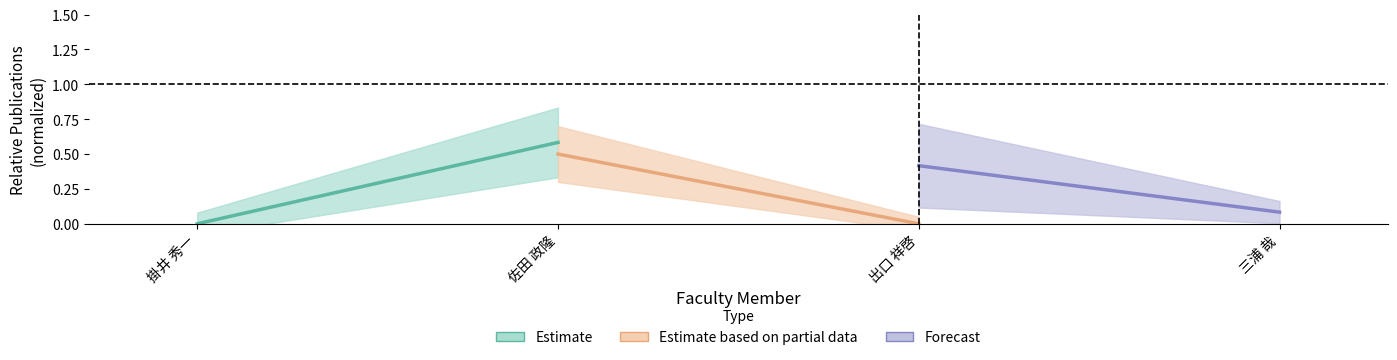

How many lines are shown in the chart?

3